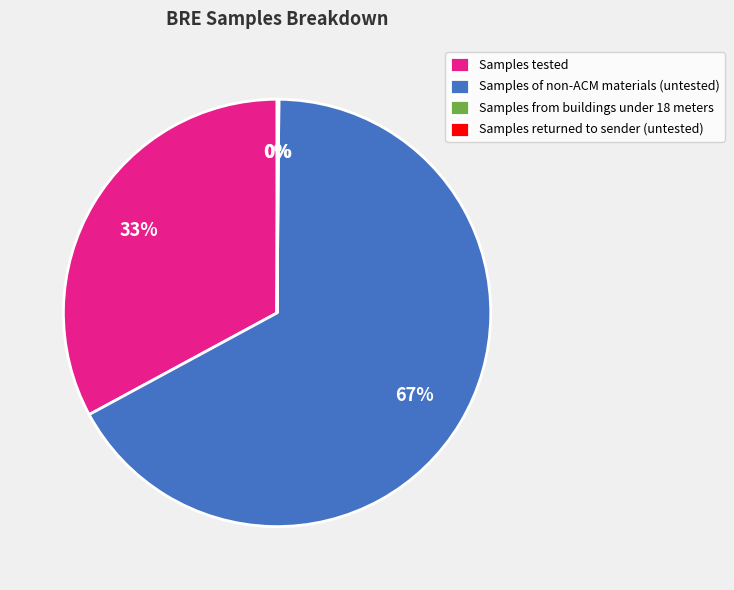

To the nearest percent, what percentage of the pie is Samples of non-ACM materials (untested)?

67%